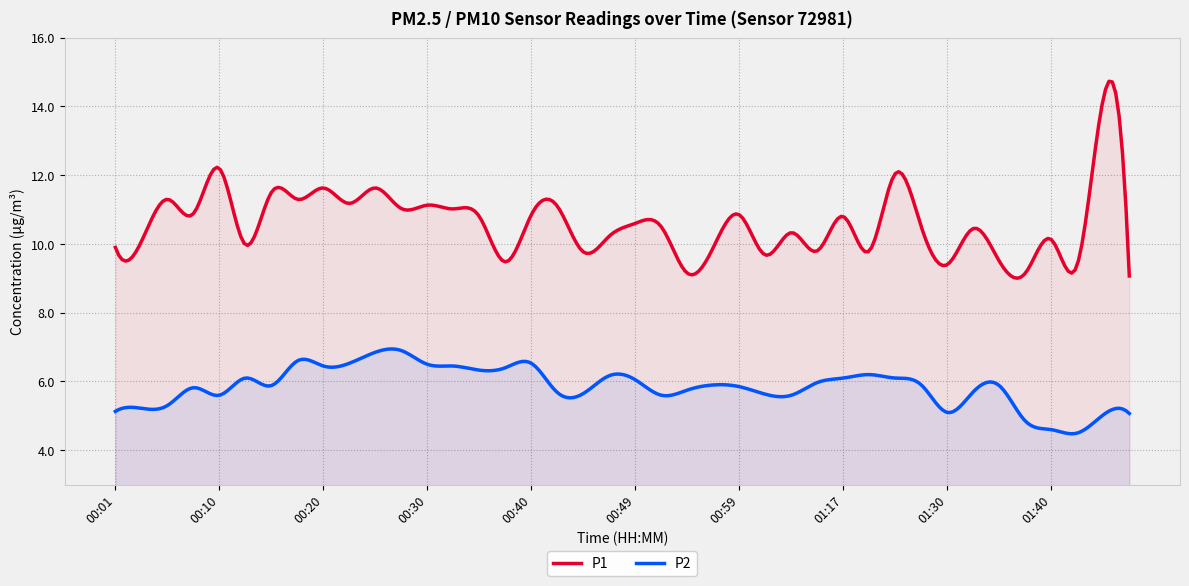

What is the average value of the P2 series?

5.9